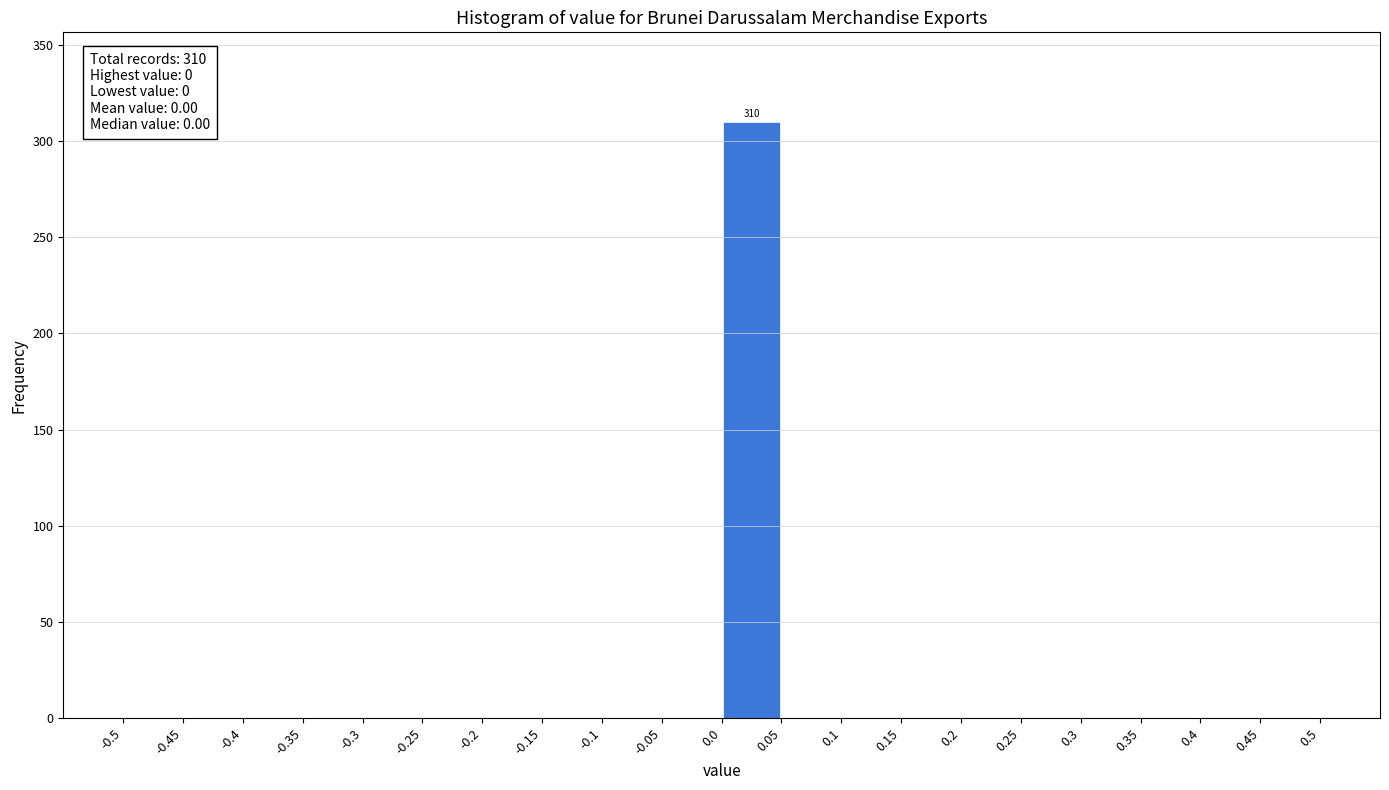

Which range on the x-axis has the tallest bar?

0.0 to 0.05